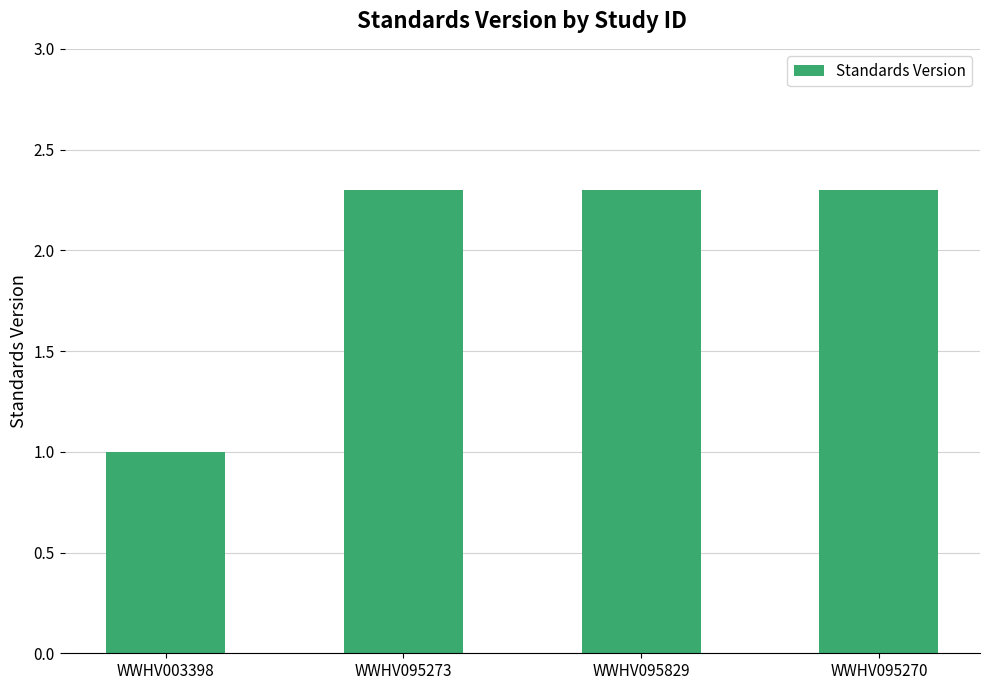

Count the values in the range 2 to 3.

3